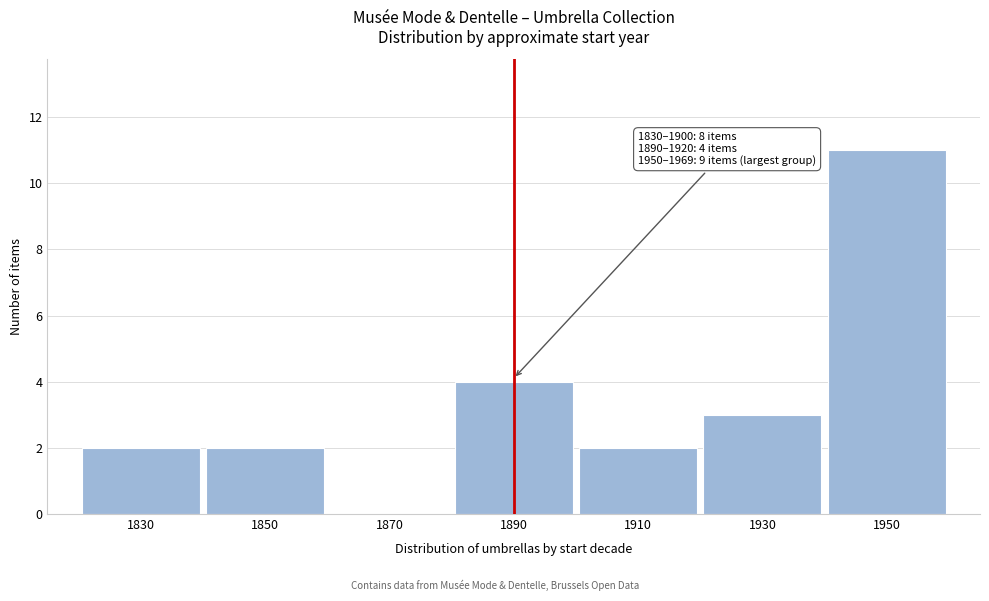

Reading left to right, transcribe all the data shown in this chart.

1830=2	1850=2	1870=0	1890=4	1910=2	1930=3	1950=11